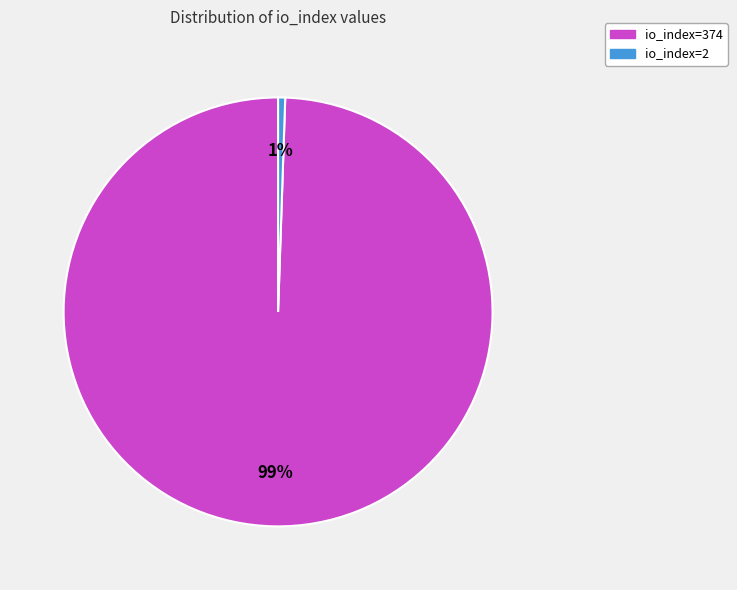

Which category has the biggest portion of the pie?

io_index=374